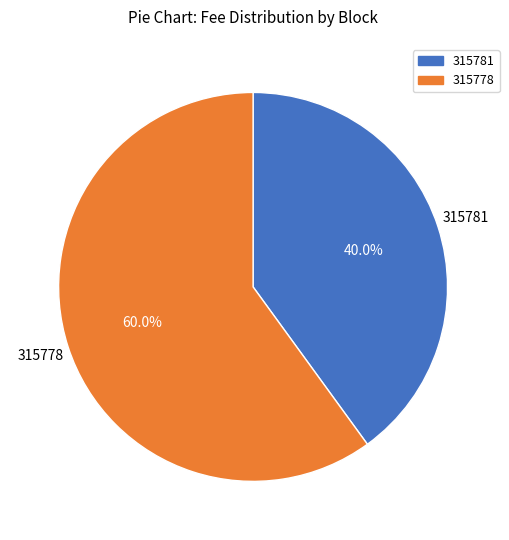

Which slice is the largest?

315778